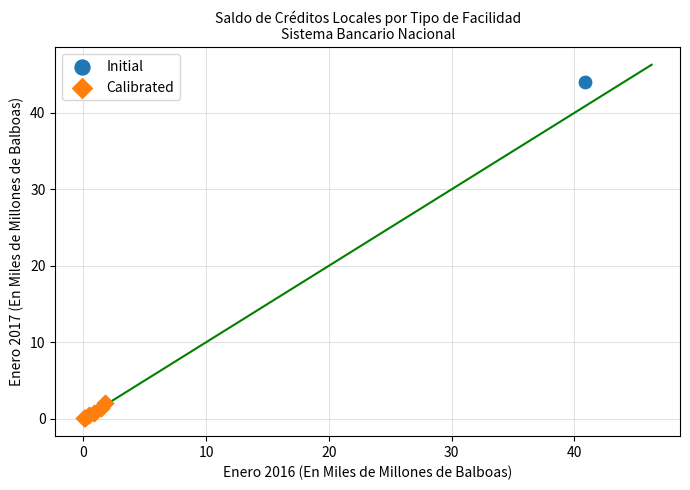

What are all the series names shown in the legend?

Initial, Calibrated